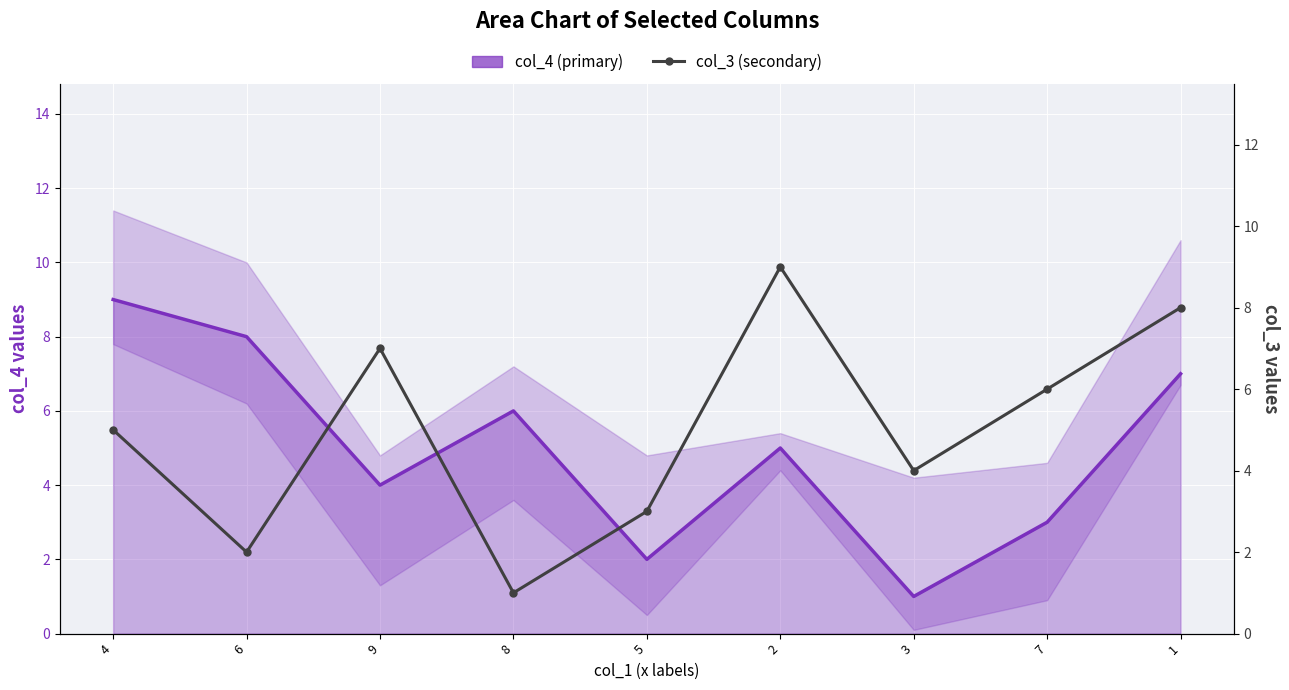

Is it true that col_4 (primary) equals 5 at 7?

False